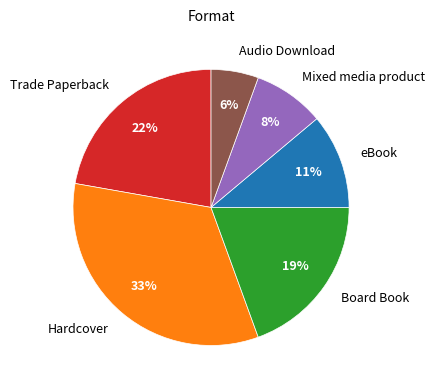

What is the largest slice in the pie chart?

Hardcover